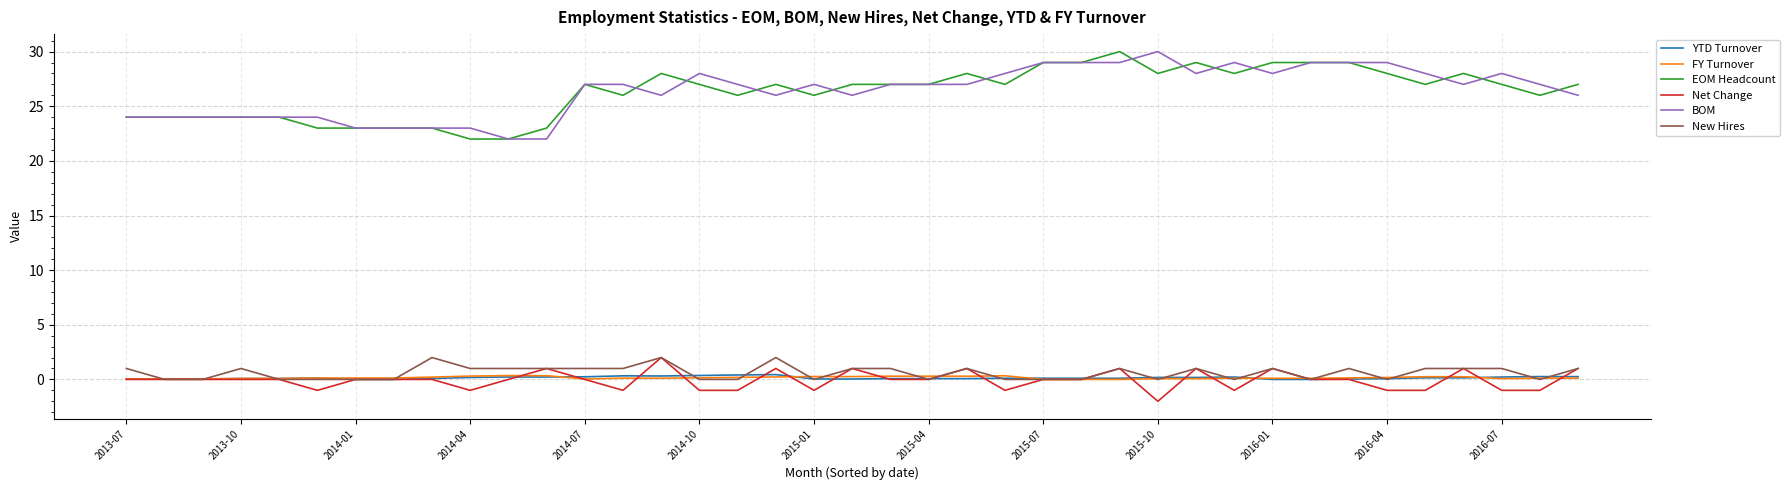

Count the number of data series in this chart.

6